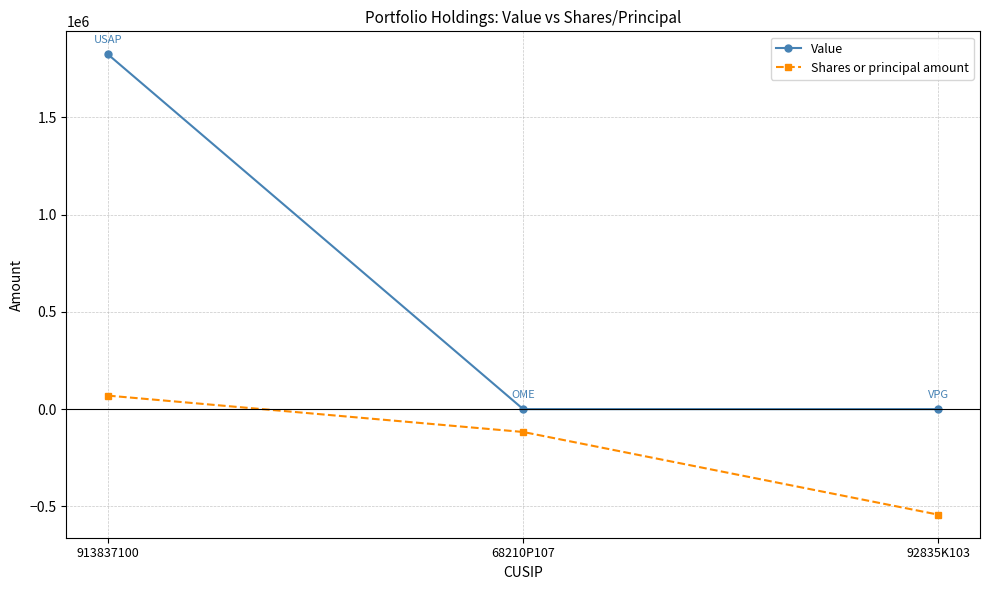

What is the difference between the maximum and minimum values in the Value series?

1823000